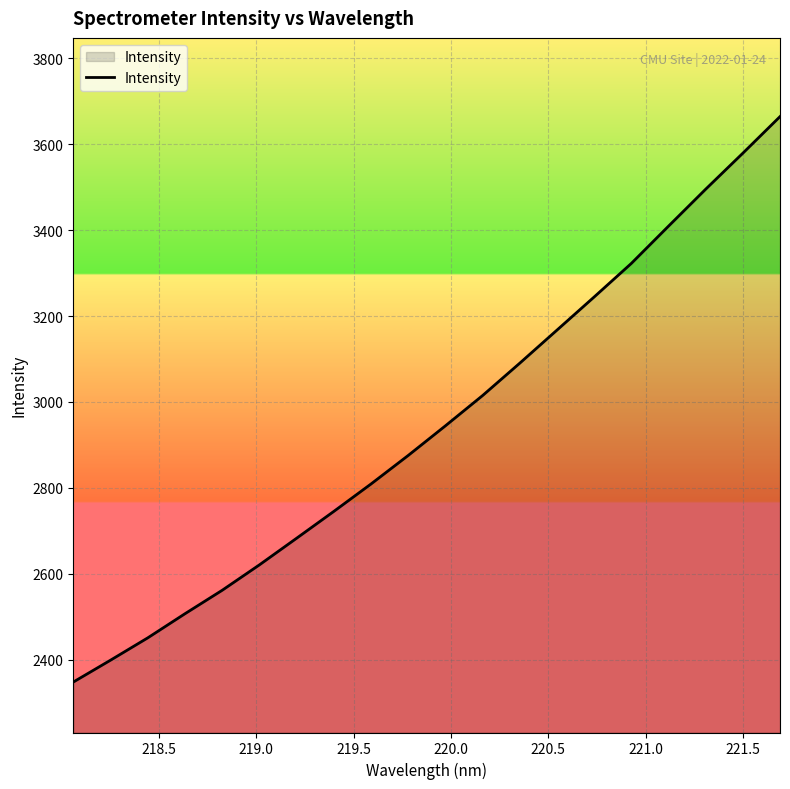

What is the difference between the maximum and minimum values?

1316.2